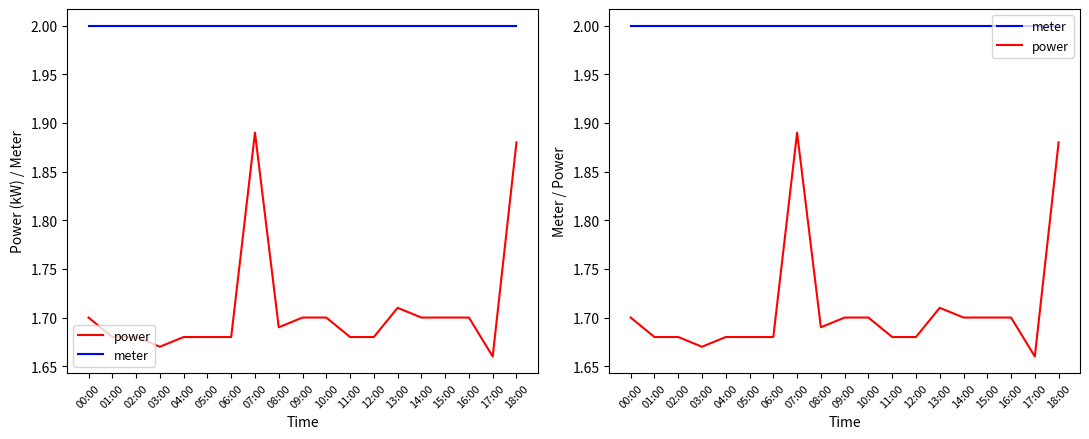

What is the label of the 16th point from the left?

15:00